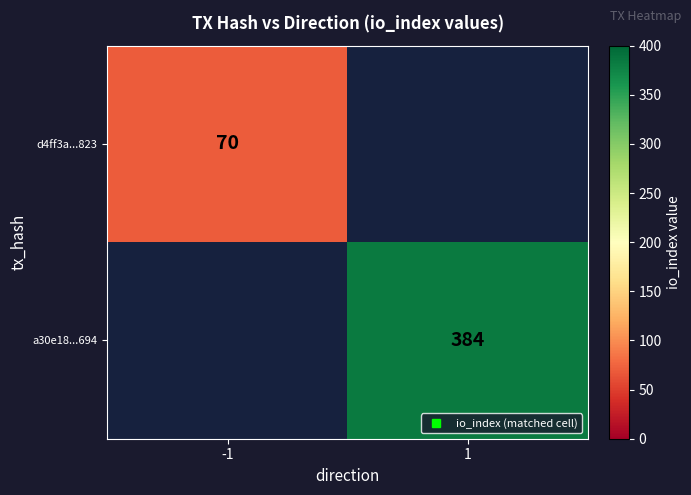

Which series has the largest range (max minus min)?

d4ff3a...823